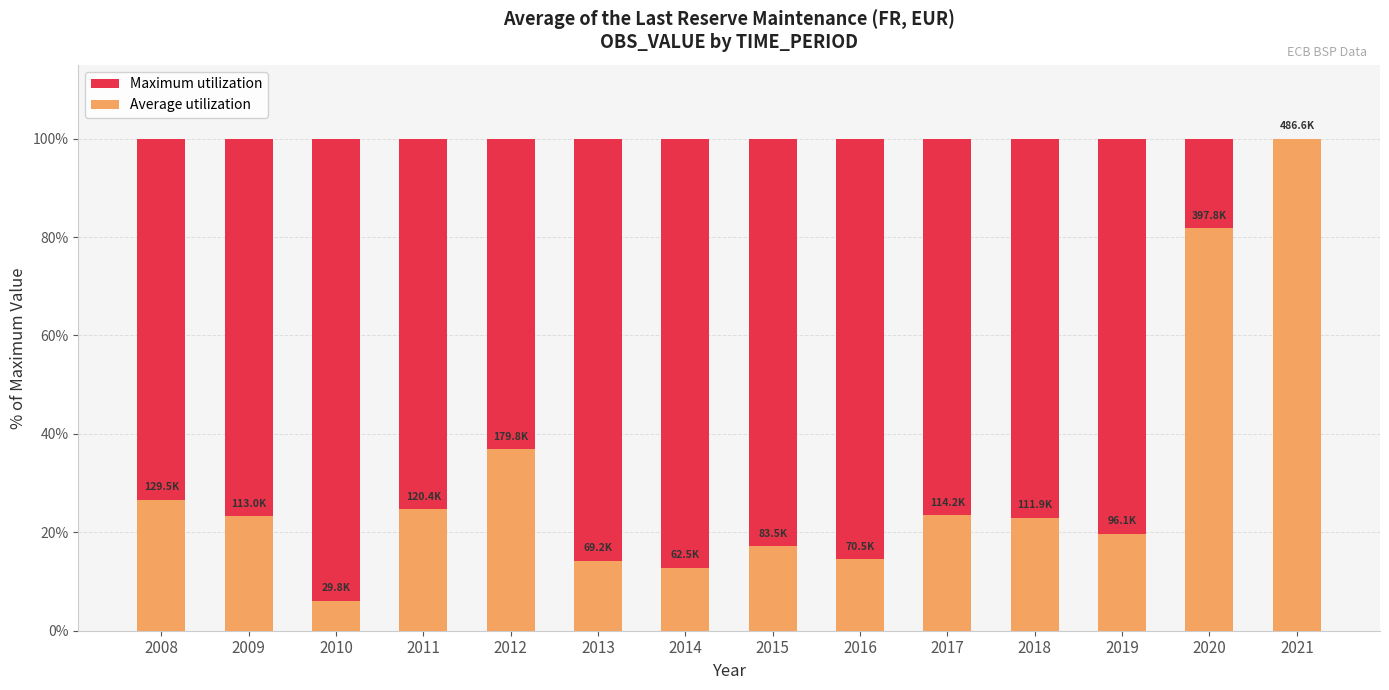

What is the value of the Maximum utilization bar at the 12th from the left?

100.0